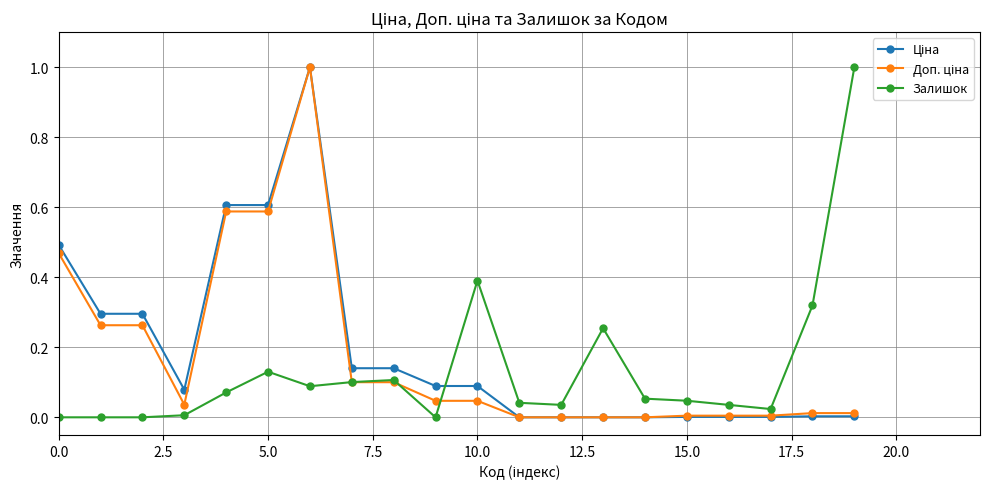

What is the maximum value shown in the chart?

1.0